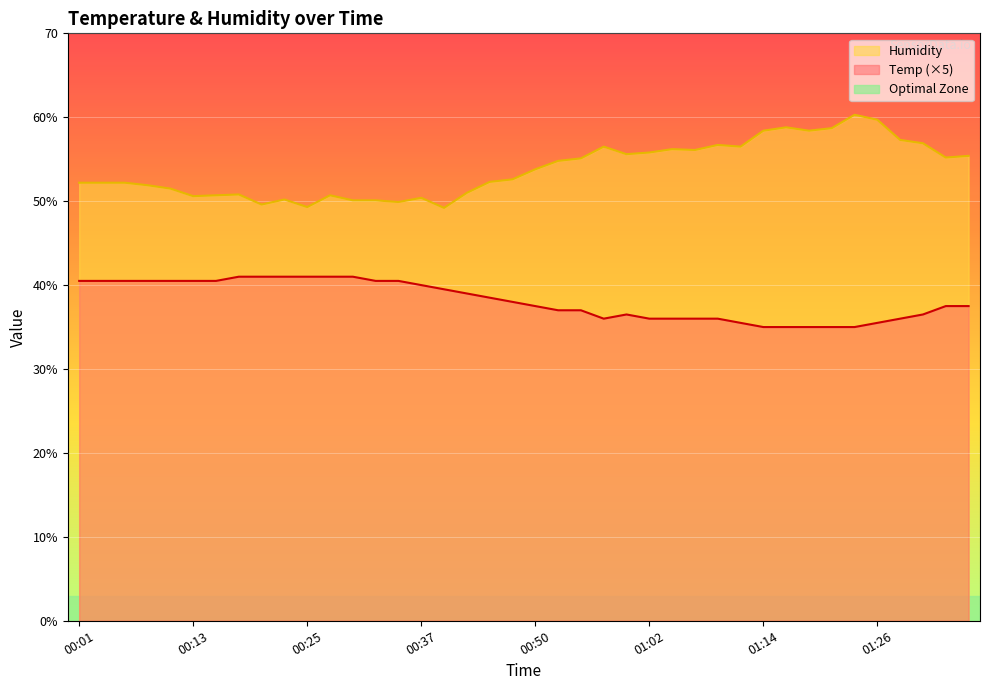

In Humidity, how many points are higher than both neighbors (excluding endpoints)?

9